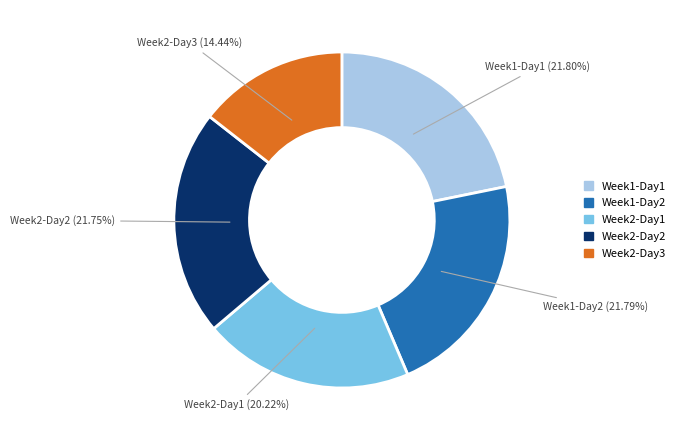

Is there any slice that represents more than half of the pie?

No